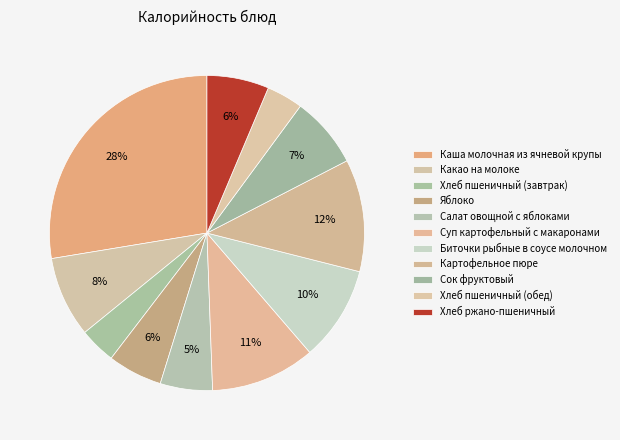

To the nearest percent, what portion does Салат овощной с яблоками represent?

5%